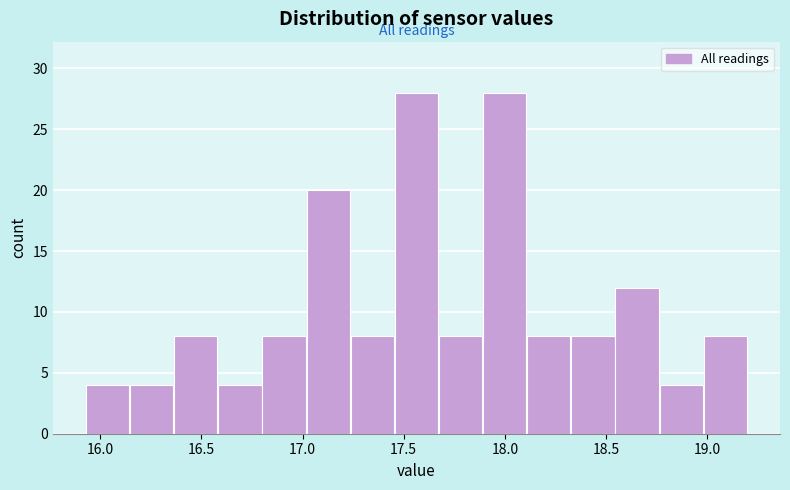

What is the height of the bar covering 17.65 to 17.90 on the x-axis? Neither the bar edges nor the heights are printed on the chart, so give them approximately, as read against the axes.

8